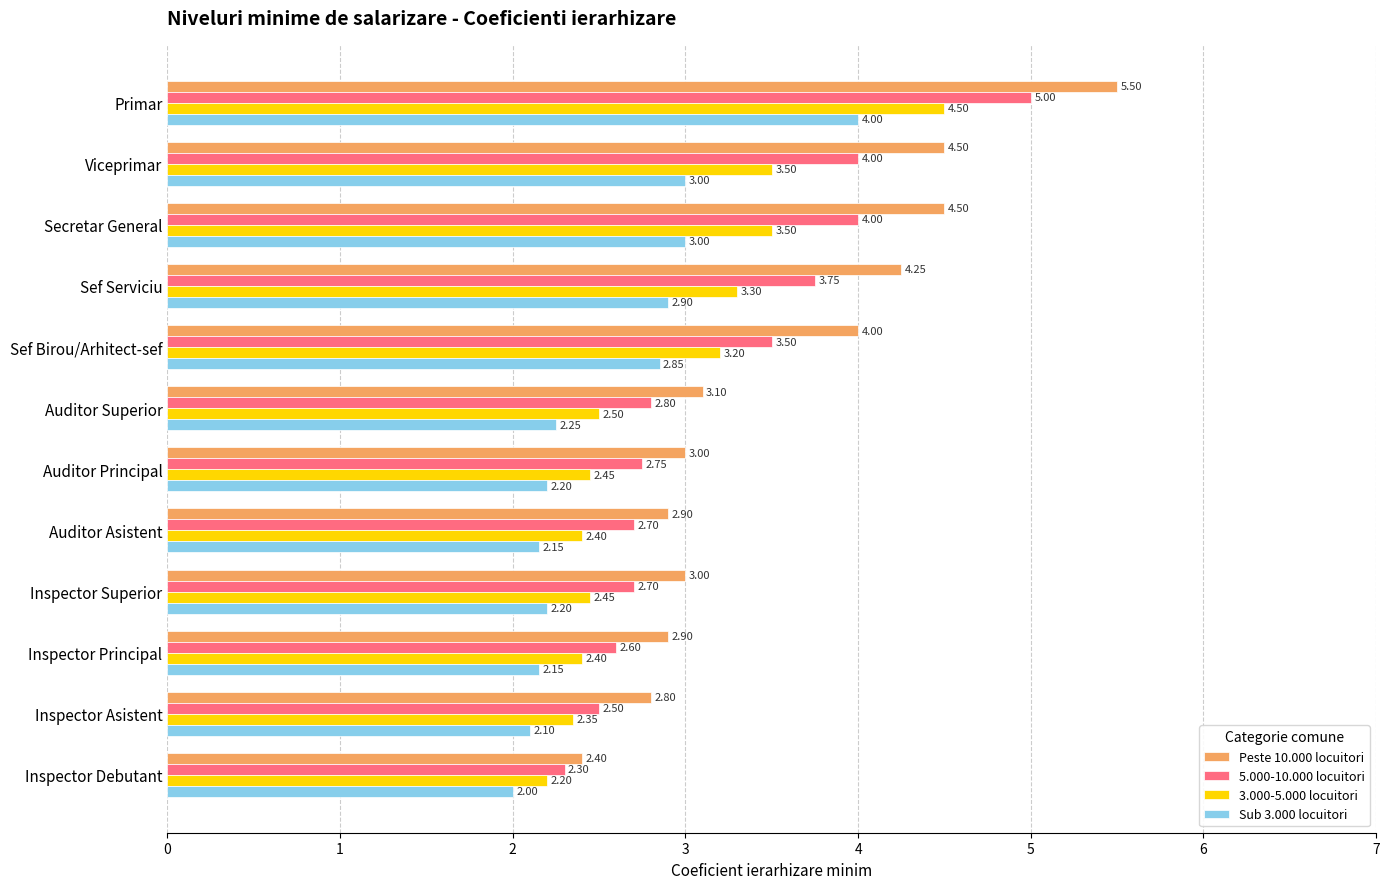

What is the difference between the maximum and minimum values in the Peste 10.000 locuitori series?

3.1